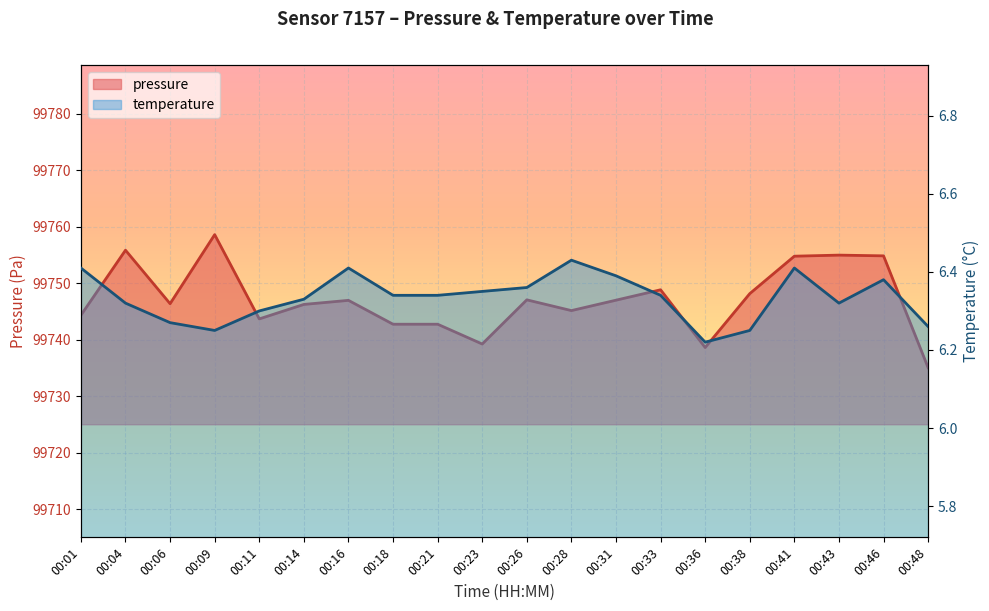

What is the greatest value displayed?

99758.6